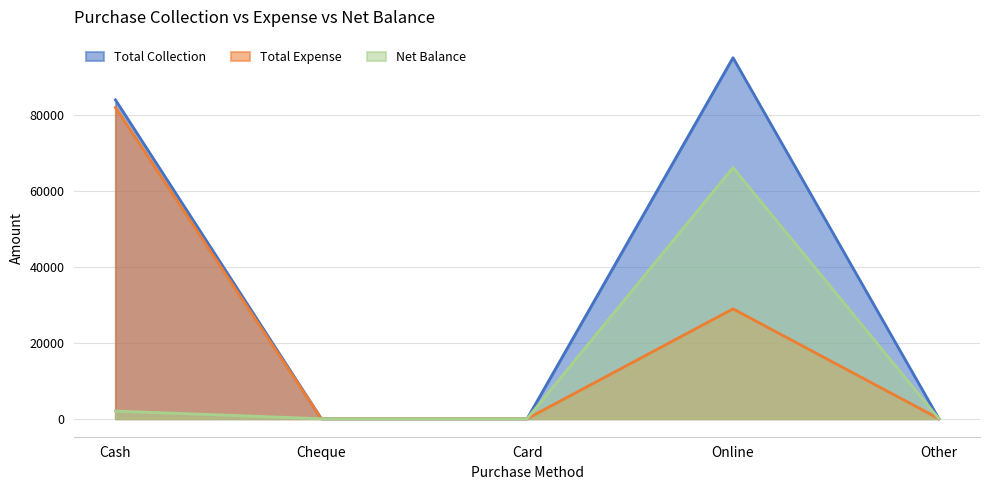

Is it true that Total Expense equals 130853 at Cash?

False